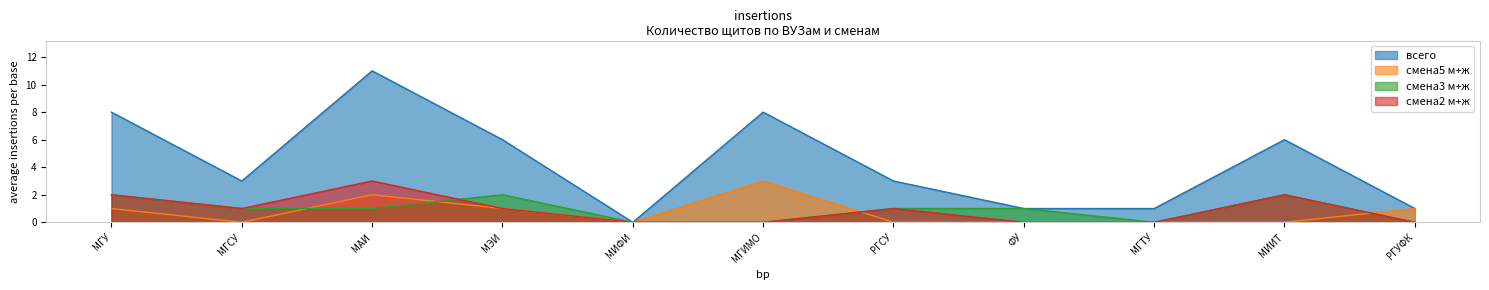

Which category has the lowest value in the смена5 м+ж series?

МГСУ